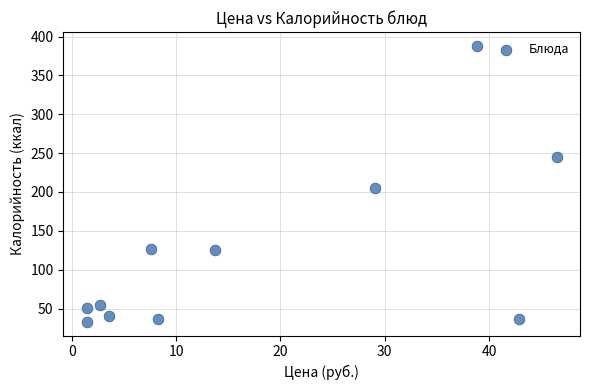

What is the range of Y values (max minus min)?

355